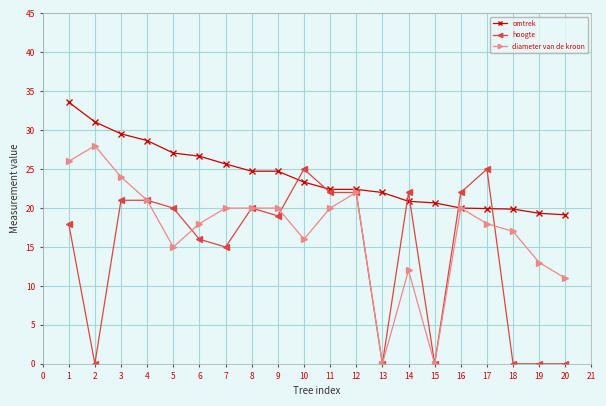

Which series has the largest total across all categories?

omtrek